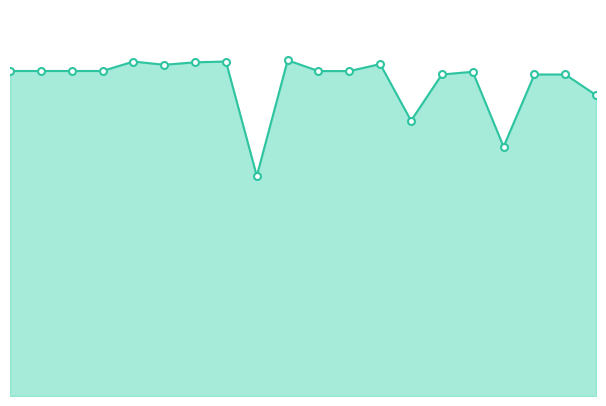

Does the chart have visible grid lines?

No